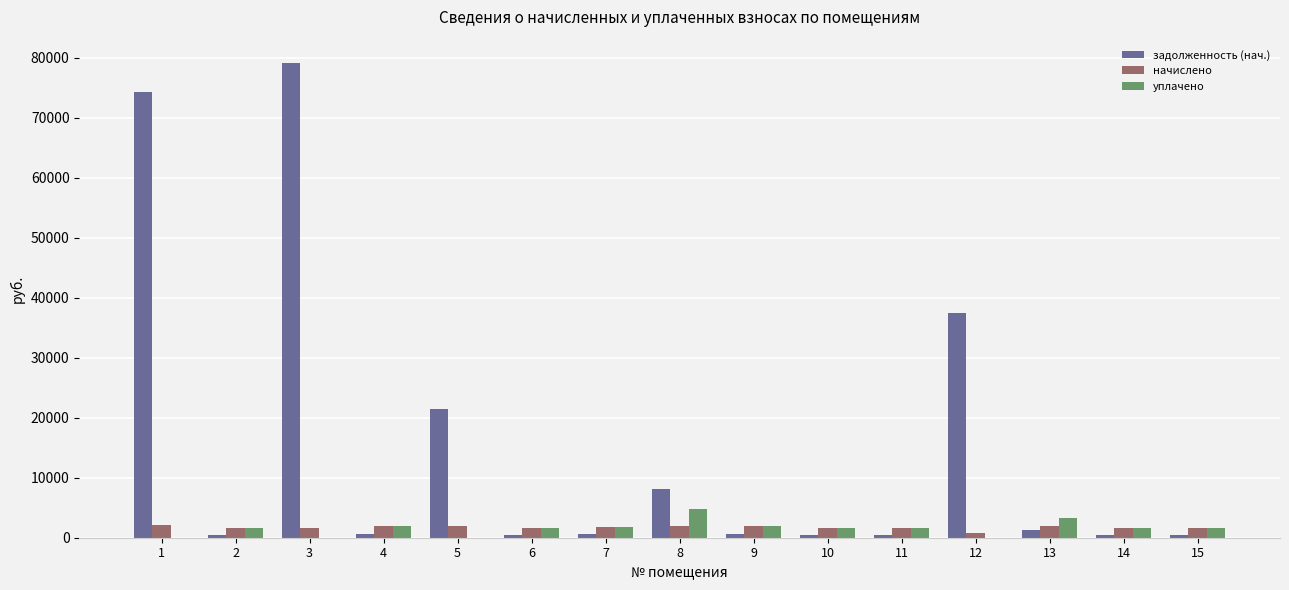

At which label is задолженность (нач.) closest to 39766?

12